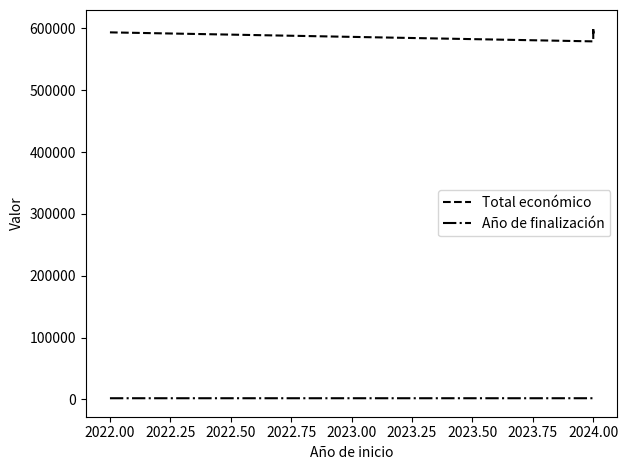

What are all the series names shown in the legend?

Total económico, Año de finalización